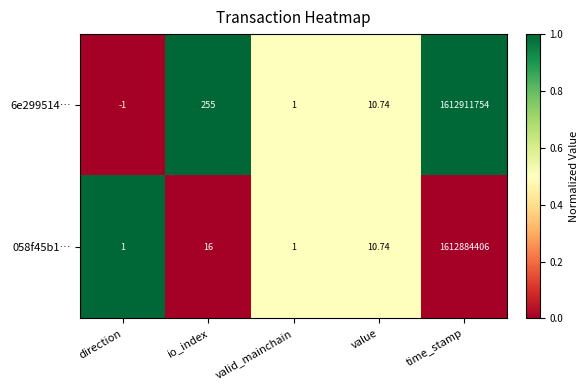

How many series are shown in this chart?

2